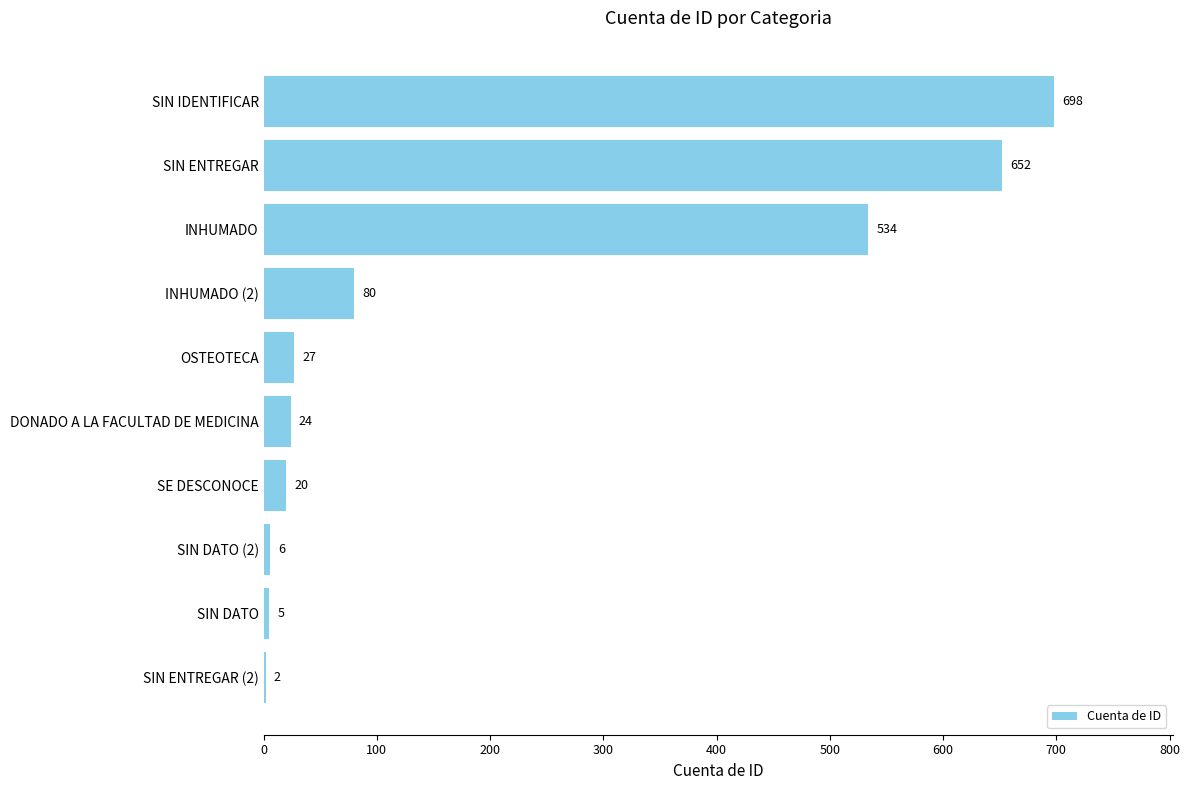

Where is the data nearest to the value 350?

INHUMADO